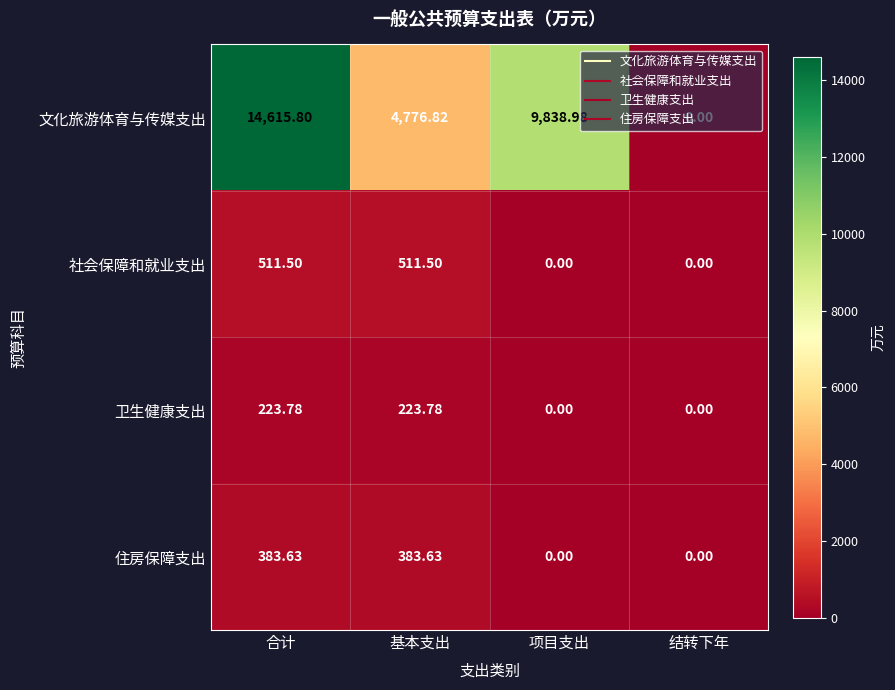

At 合计, list the series in order from largest to smallest.

文化旅游体育与传媒支出, 社会保障和就业支出, 住房保障支出, 卫生健康支出